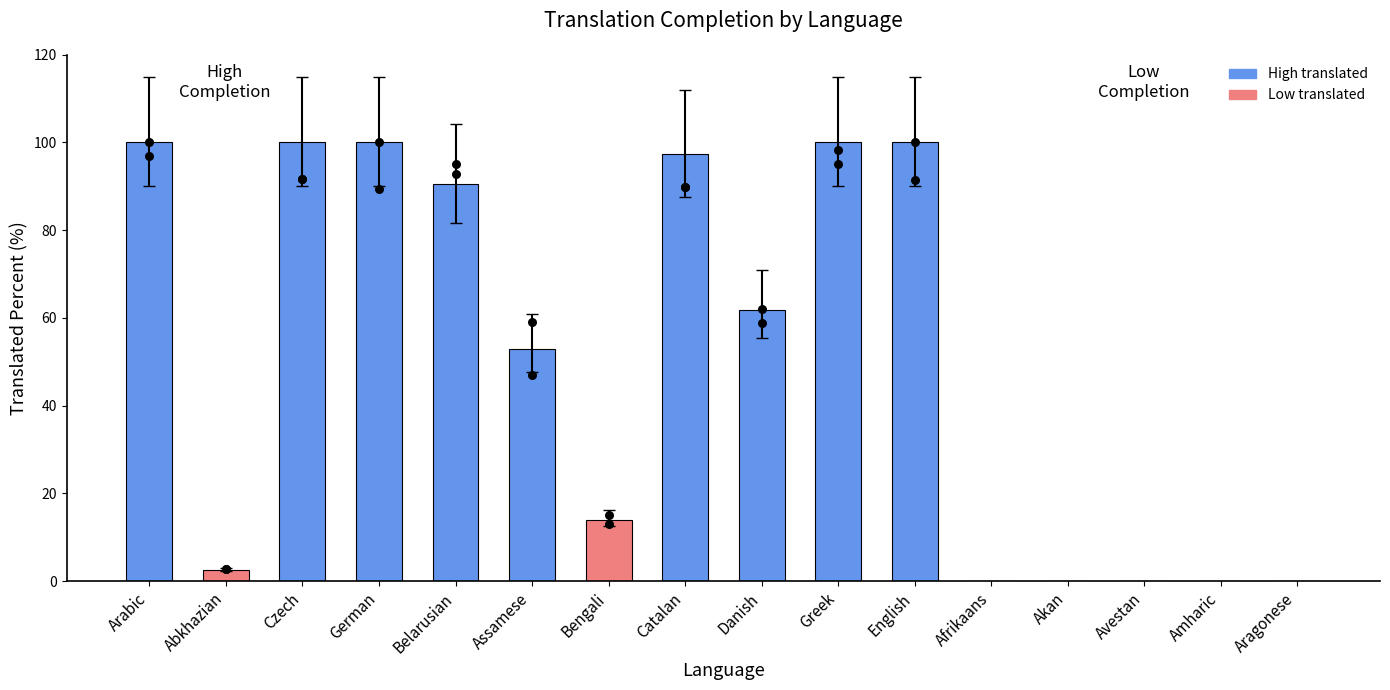

What is the change in value from Bengali to English?

+86.0